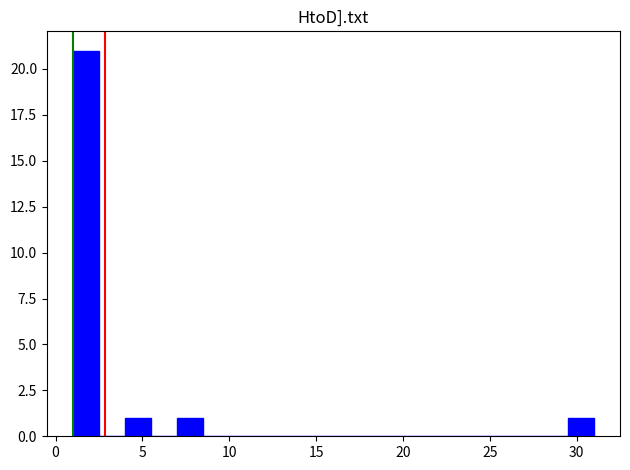

Read against the x-axis, roughly where is the centre of the tallest bar?

2.0